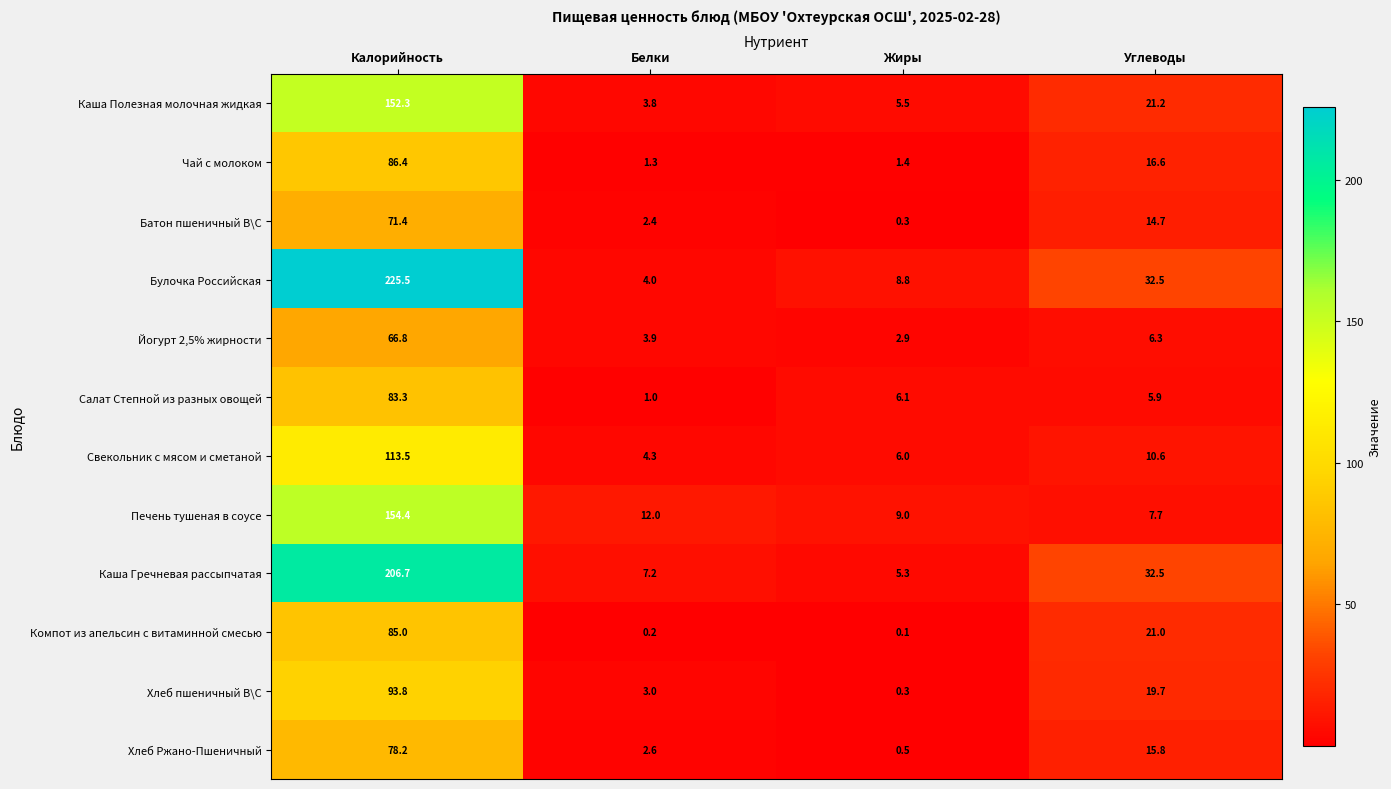

What is the maximum value shown in the chart?

225.5